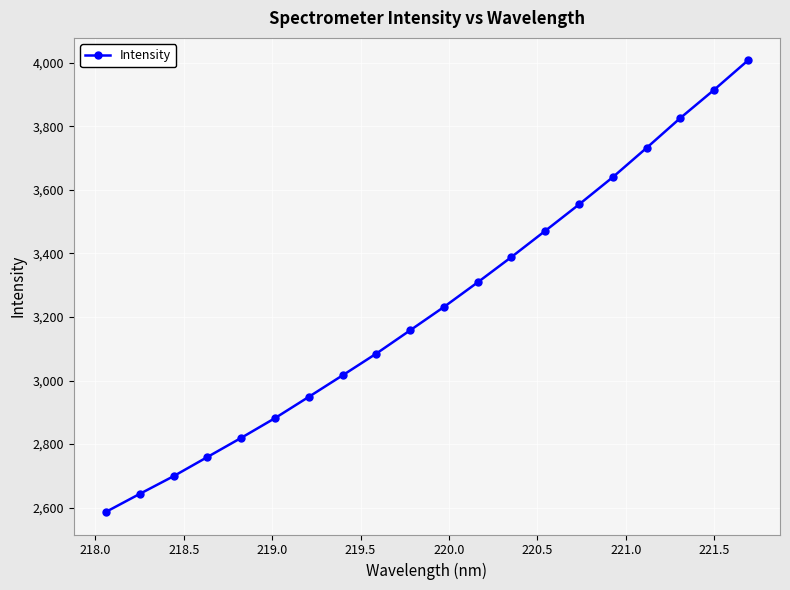

What is the smallest value displayed?

2586.6